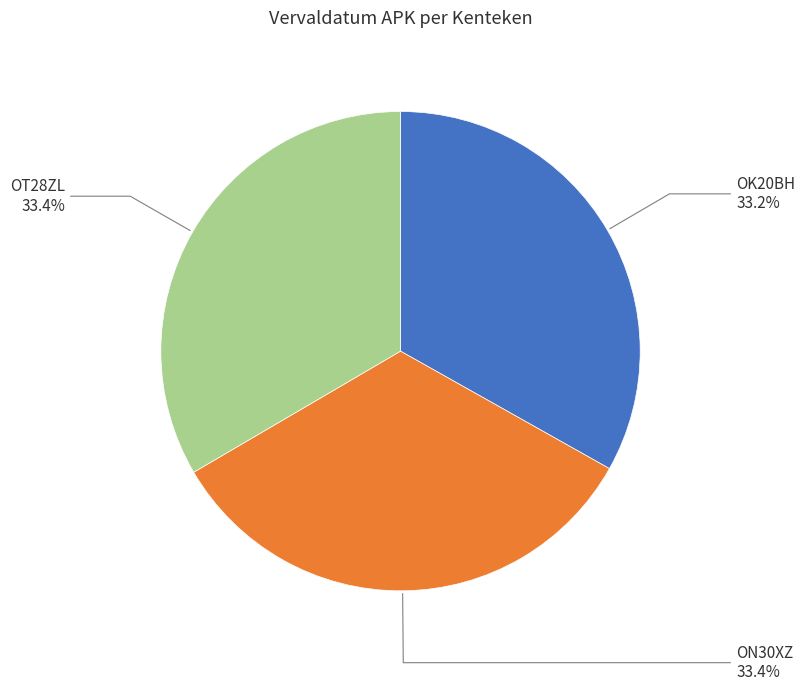

Is there any slice that represents more than half of the pie?

No